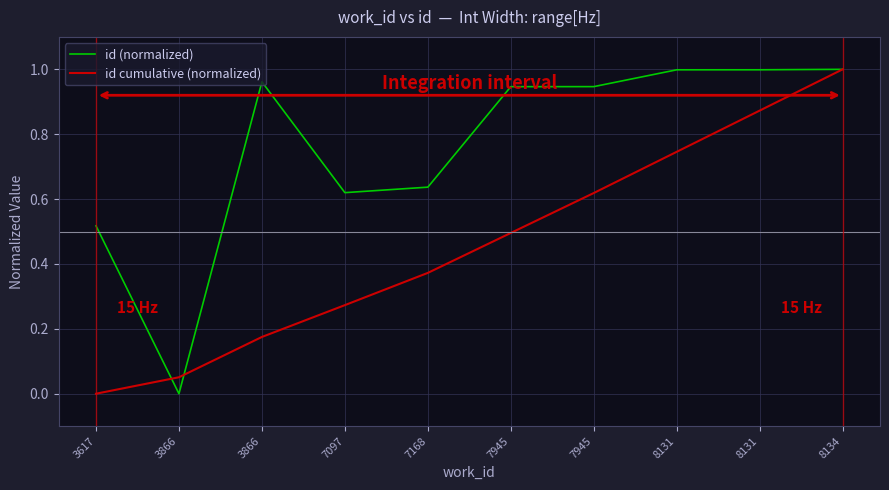

What is the value of the id (normalized) point at the 9th from the left?

1.0